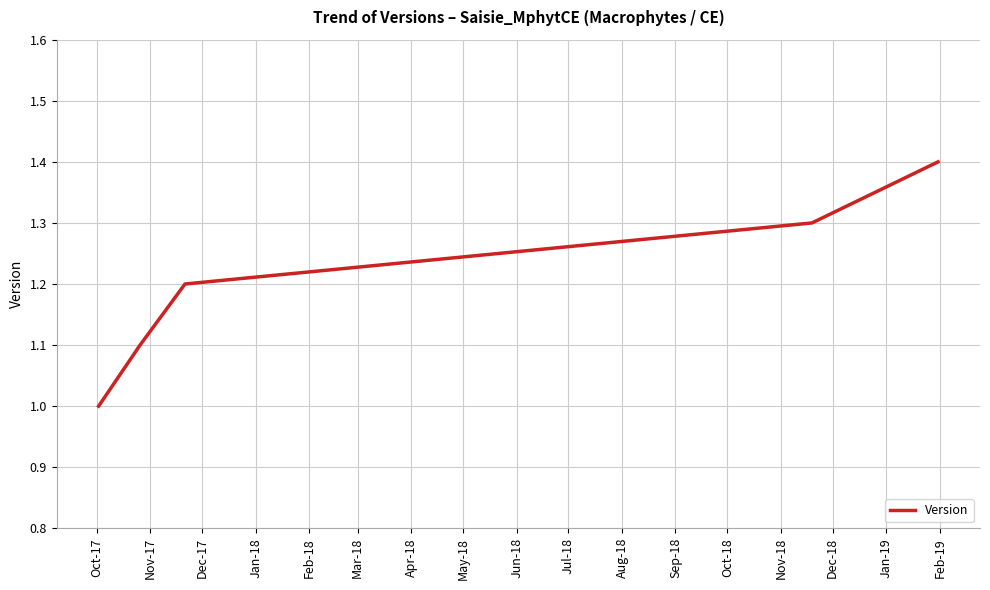

Count the number of data series in this chart.

1